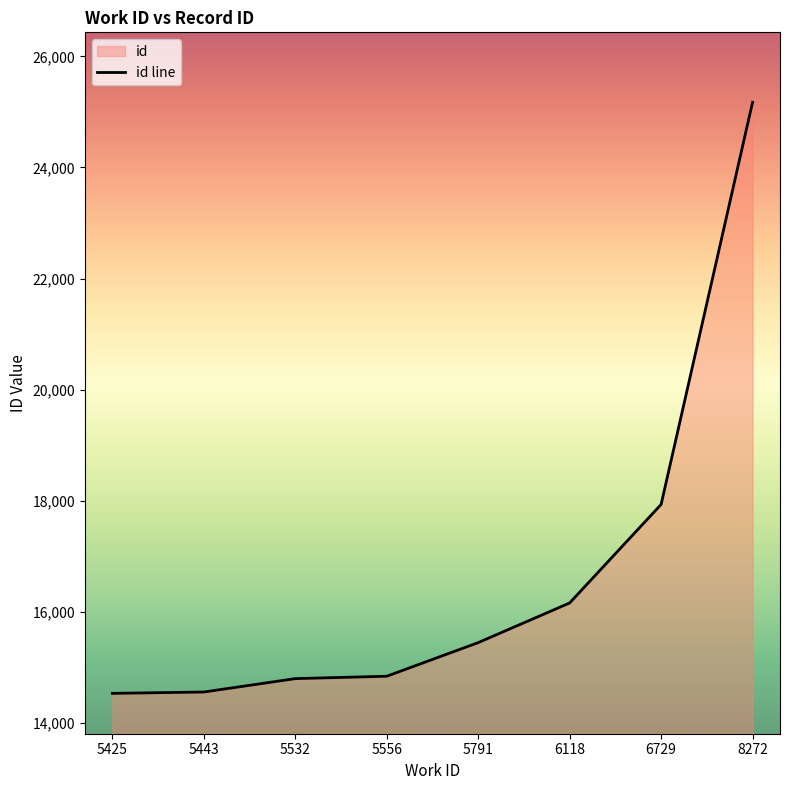

At which label does the data first exceed 15447?

6118